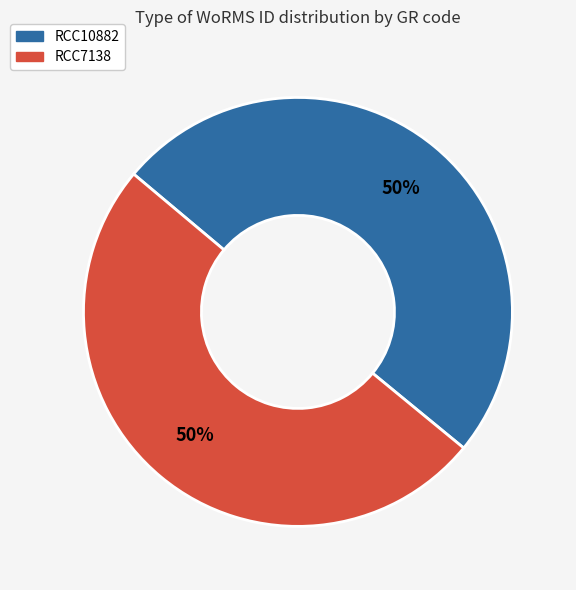

To the nearest percent, what is the average slice percentage?

50%